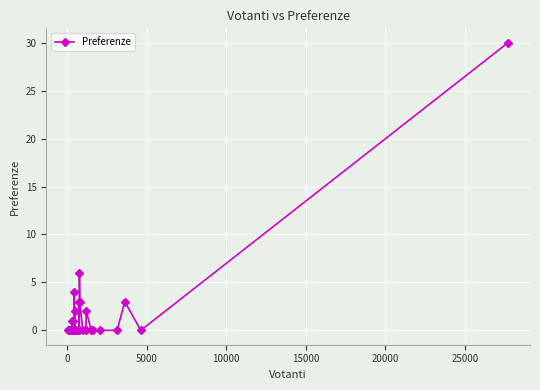

What is the value of the 12th point from the left?

1